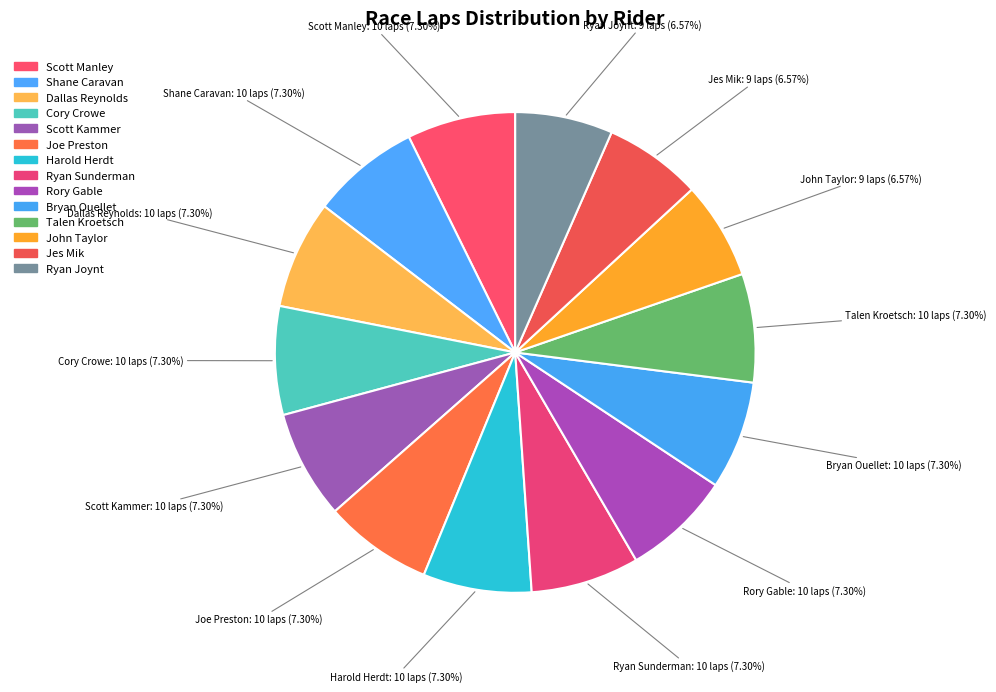

What is the smallest slice in the pie chart?

John Taylor